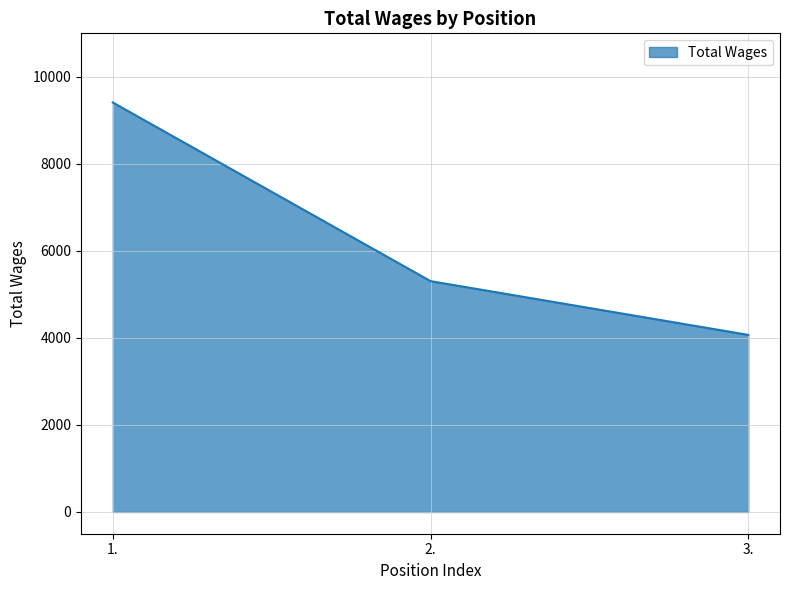

Which label corresponds to the largest value in the chart?

1.